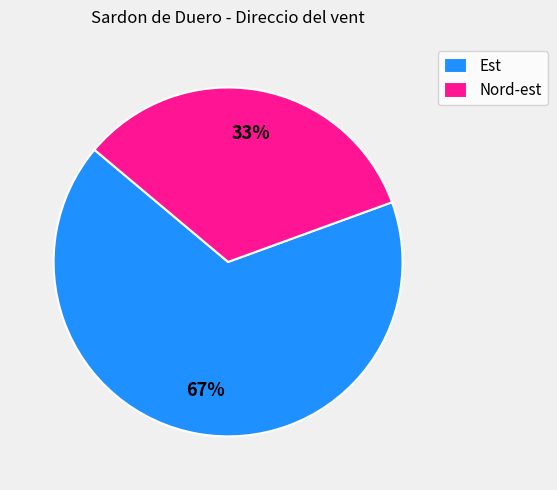

To the nearest percent, what is the combined percentage of Nord-est and Est?

100%